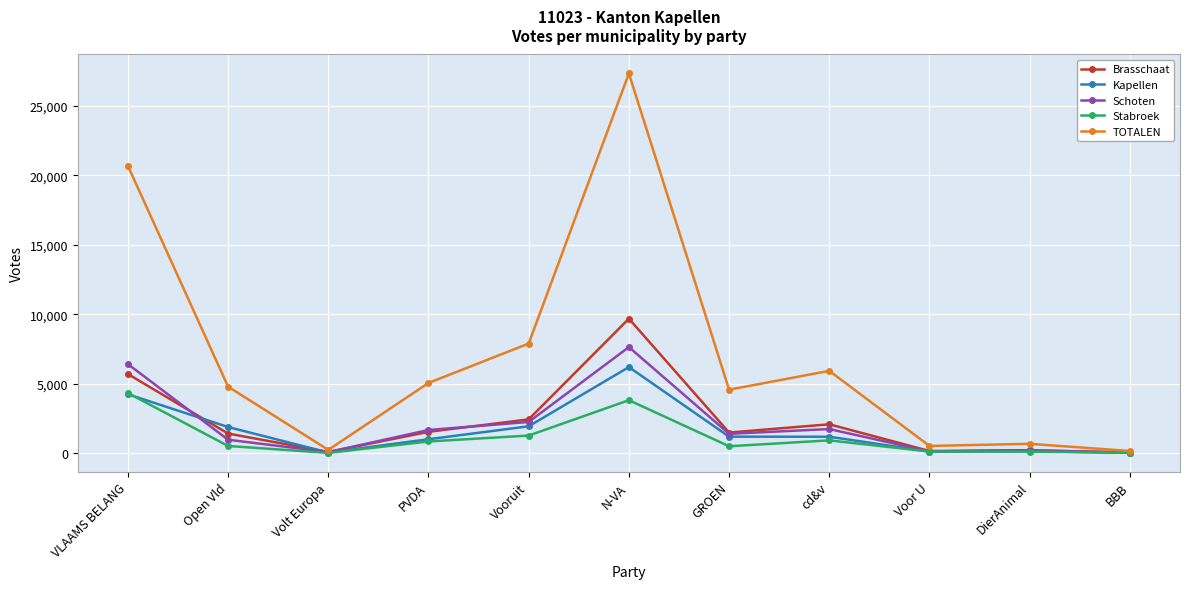

What position from the right is DierAnimal?

2